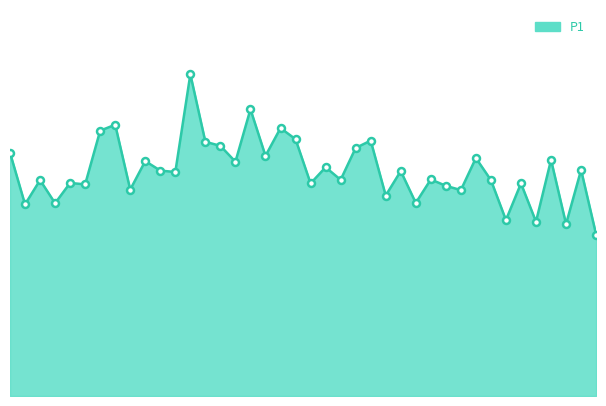

How many lines are shown in the chart?

1